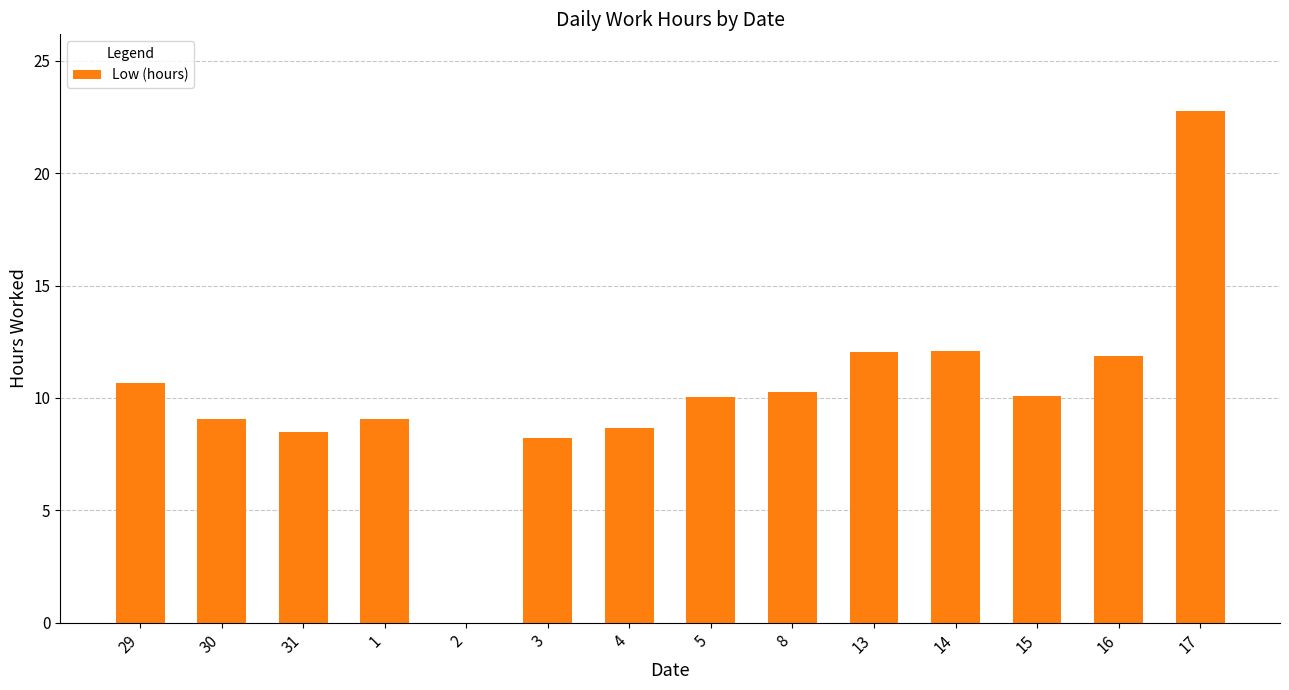

What is the sum of all values?

143.3